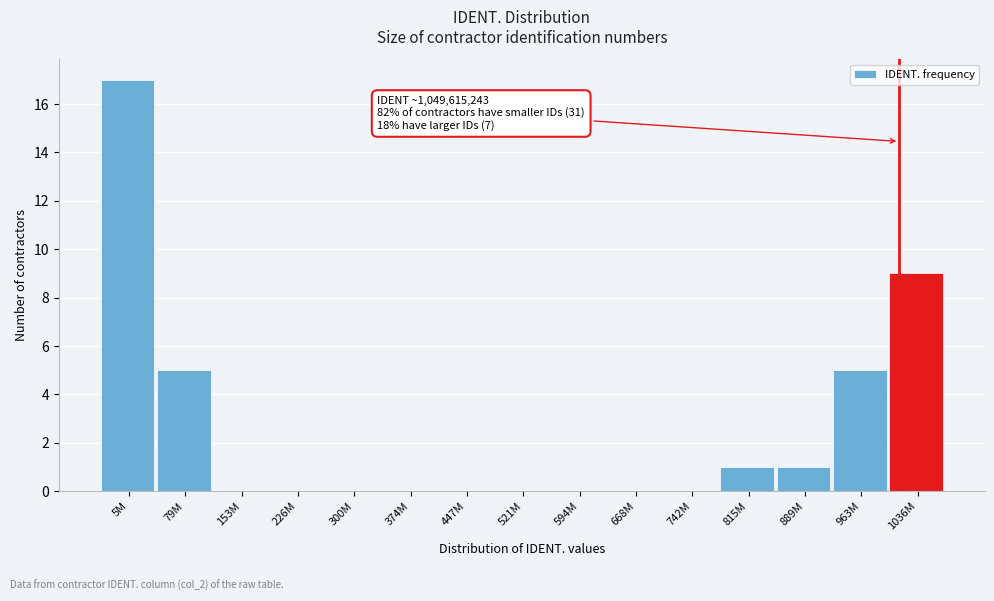

Reading left to right, what are all the values shown in this chart?

5M=17	79M=5	153M=0	226M=0	300M=0	374M=0	447M=0	521M=0	594M=0	668M=0	742M=0	815M=1	889M=1	963M=5	1036M=9